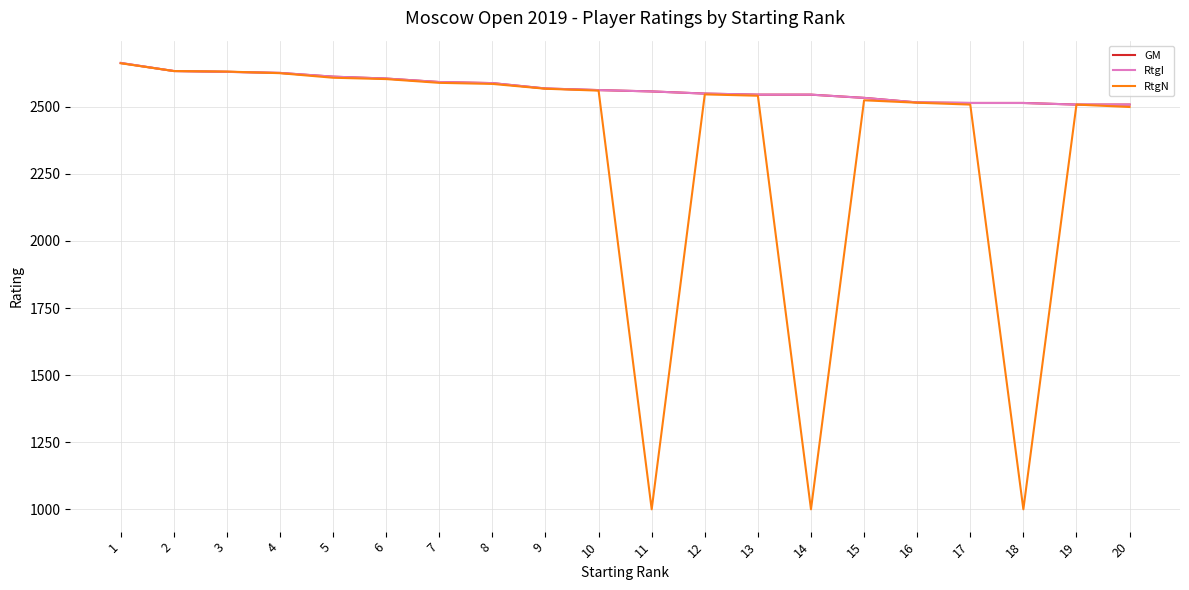

True or false: RtgI and GM cross at least once.

False